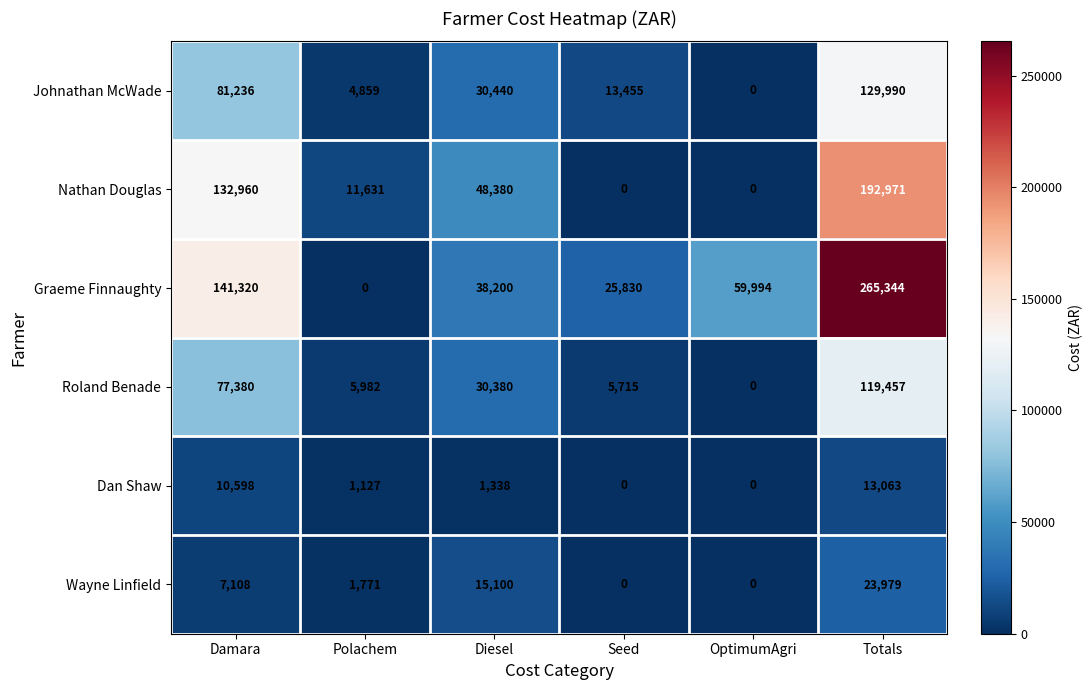

What is the difference between the maximum and minimum values in the Graeme Finnaughty series?

265344